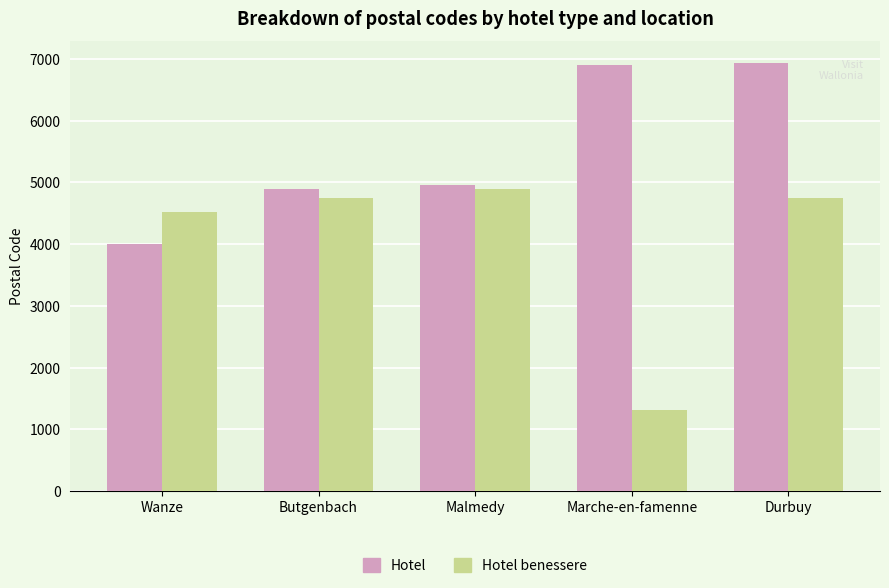

The Hotel series shows 4000 at Wanze. True or false?

True